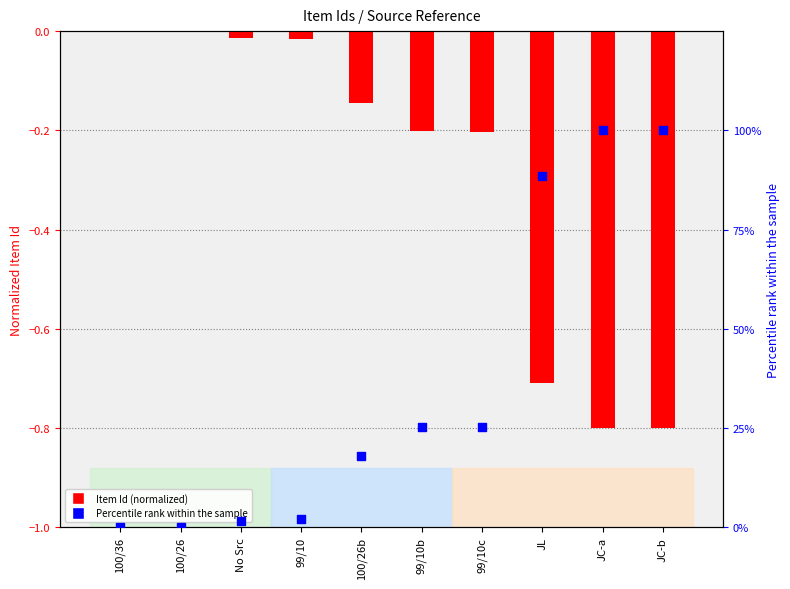

Which series has the largest total across all categories?

Percentile rank